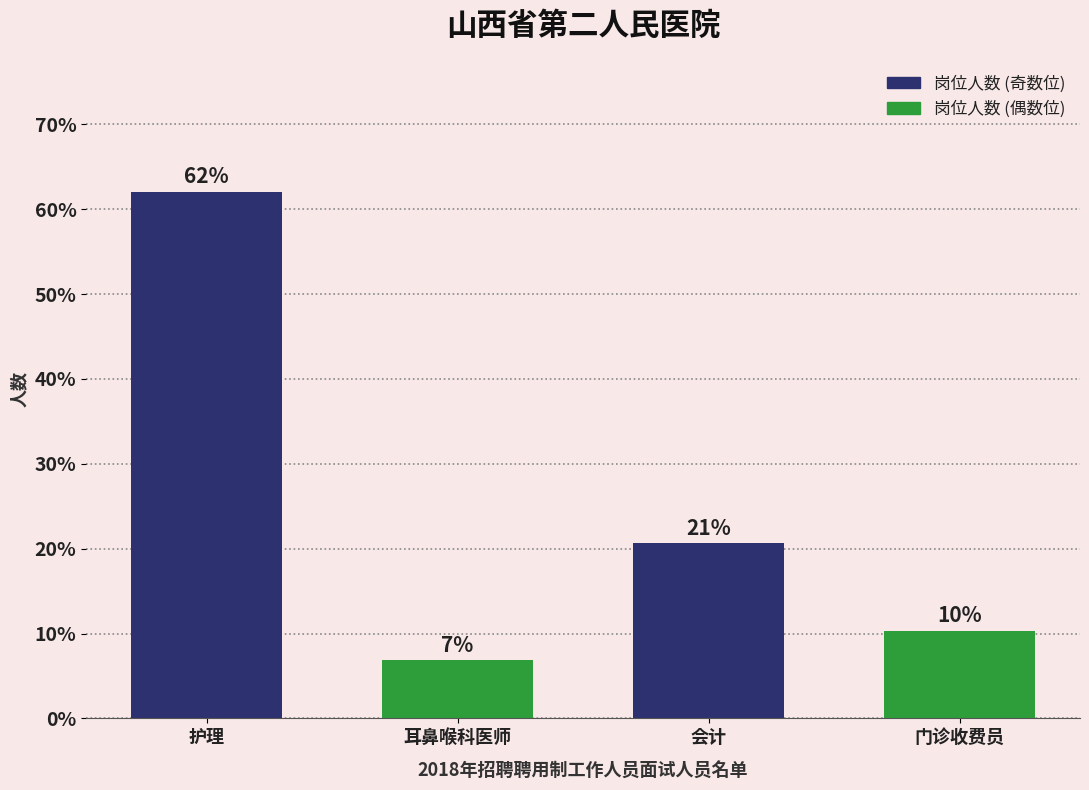

The chart shows a value of 6.0 at 门诊收费员. True or false?

False